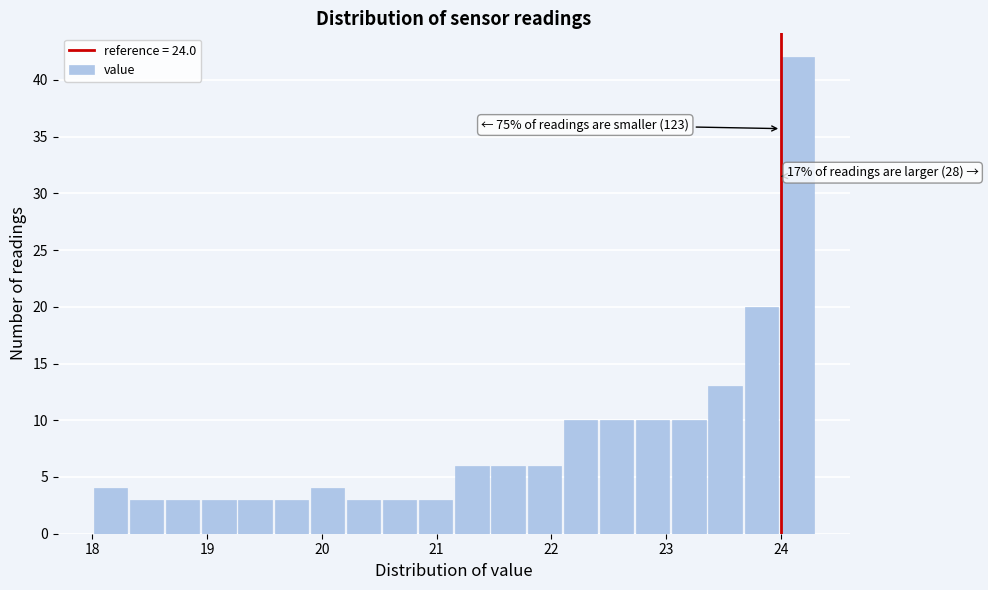

Read against the x-axis, roughly where is the centre of the tallest bar?

24.1